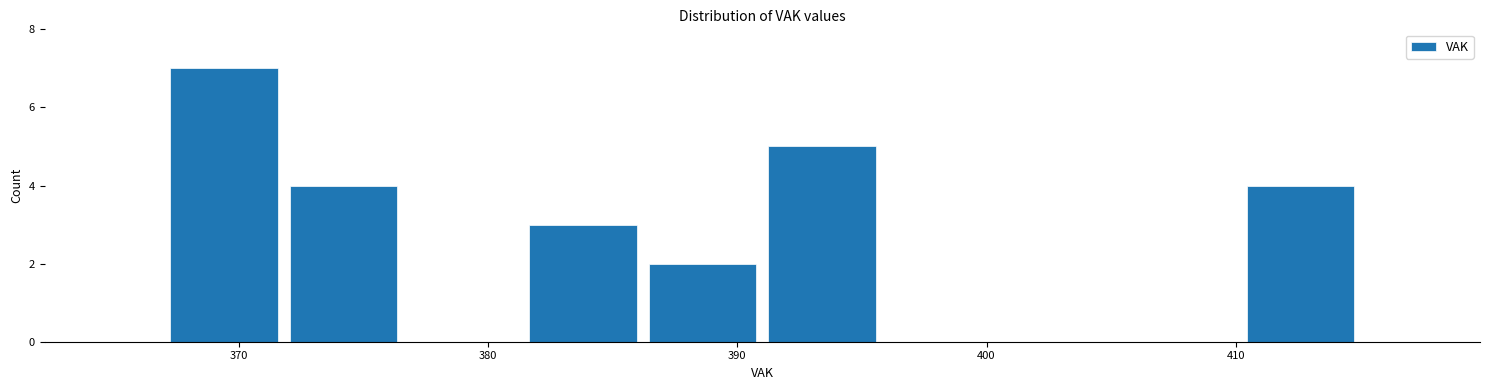

Reading left to right, transcribe this chart: for each bar, give the range it covers on the x-axis and its height. Neither the bar edges nor the heights are printed on the chart, so give them approximately, as read against the axes.

367.0 to 371.8: 7
371.8 to 376.6: 4
376.6 to 381.4: 0
381.4 to 386.2: 3
386.2 to 391.0: 2
391.0 to 395.8: 5
395.8 to 400.6: 0
400.6 to 405.4: 0
405.4 to 410.2: 0
410.2 to 415.0: 4